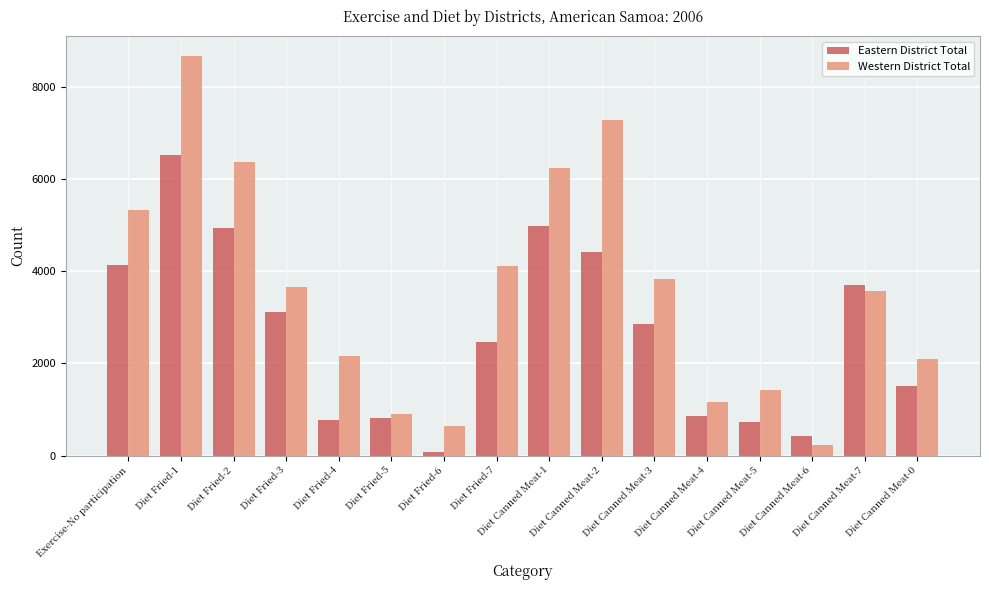

What is the sum of all Western District Total values?

57620